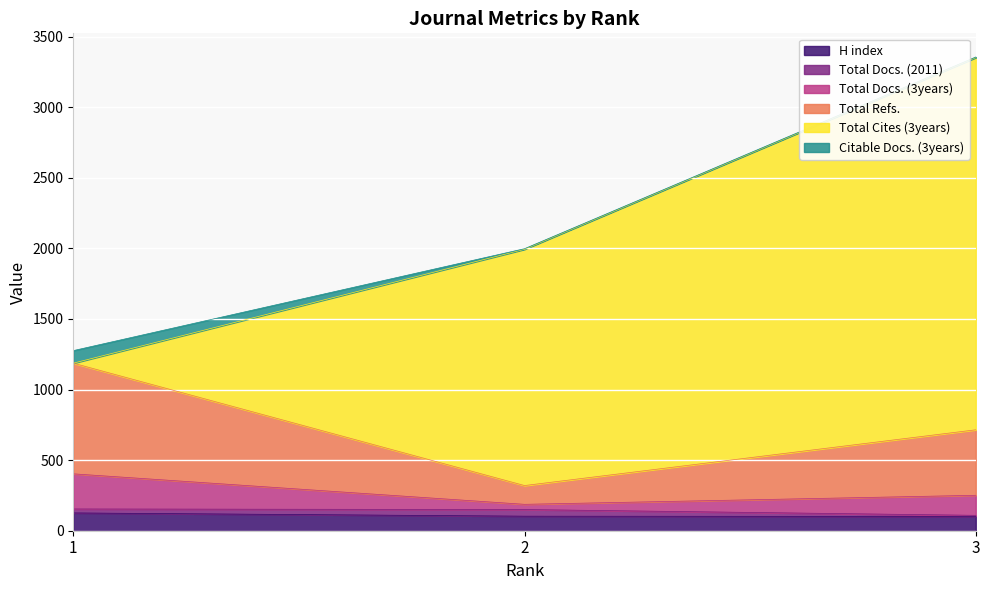

Which series changed the most between 2 and 3?

Total Cites (3years)